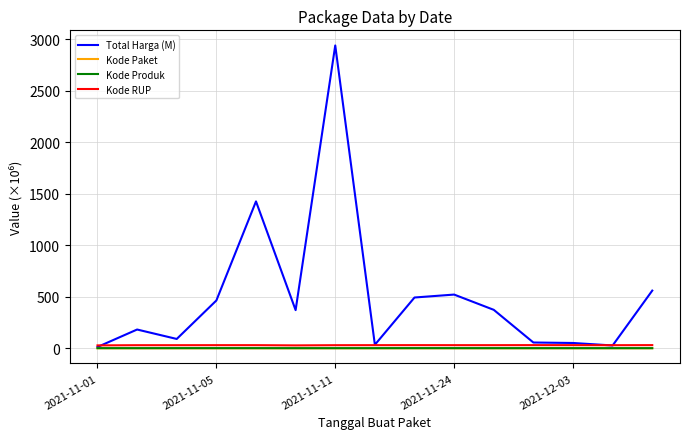

Which series has the largest total across all categories?

Total Harga (M)